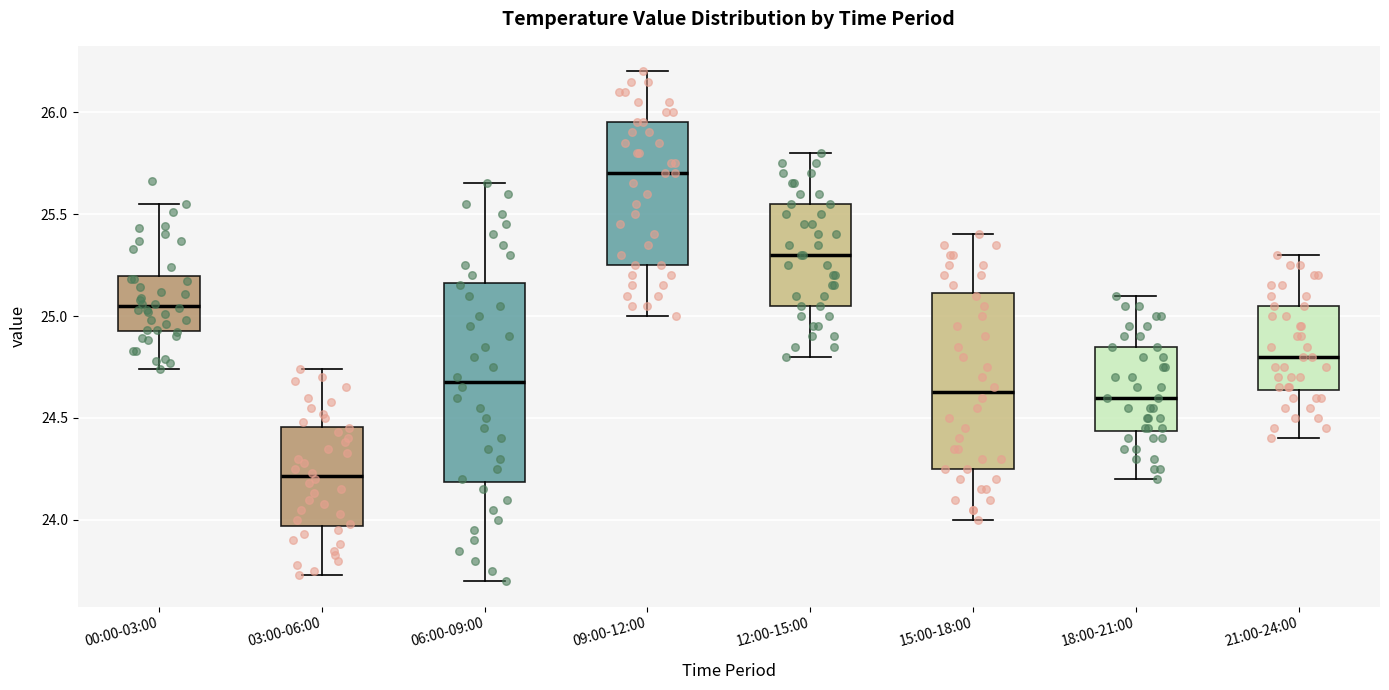

Which box has the lowest median line?

03:00-06:00